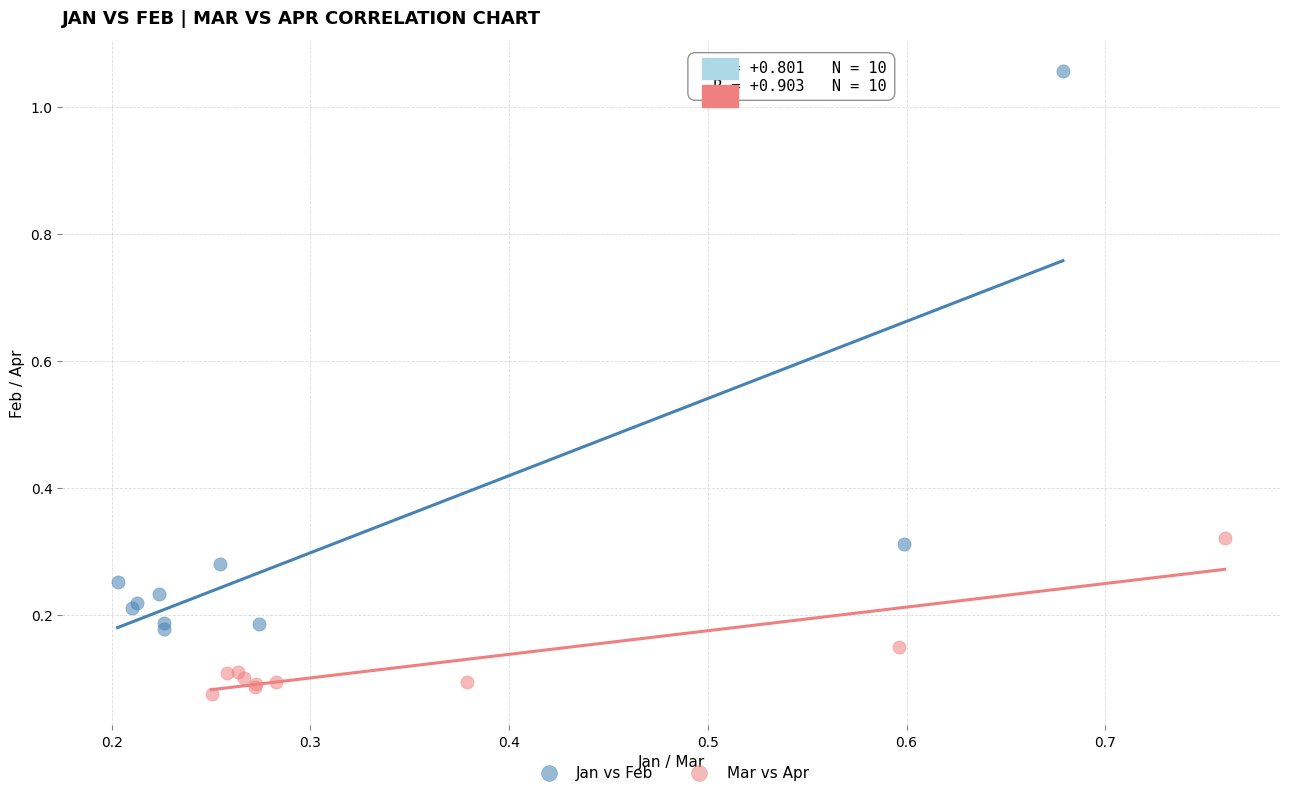

Which series contains the lowest Y value?

Mar vs Apr